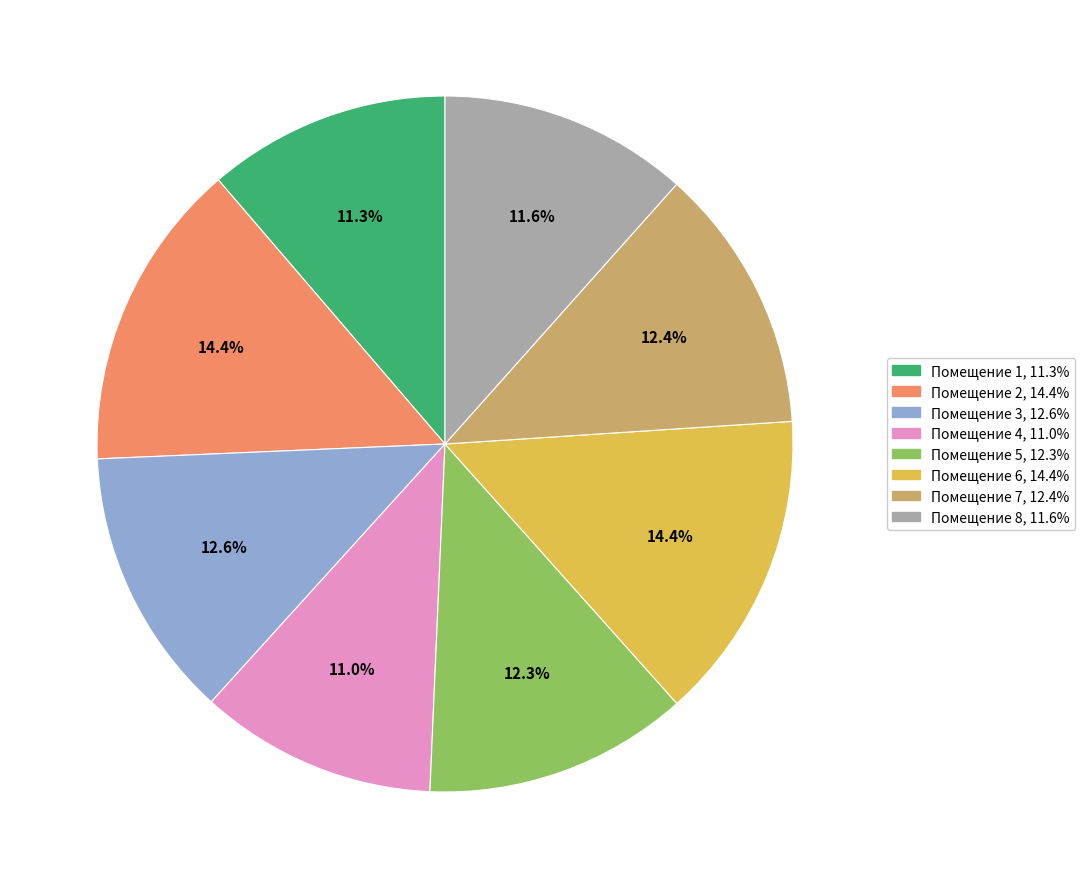

Does any single category account for the majority?

No